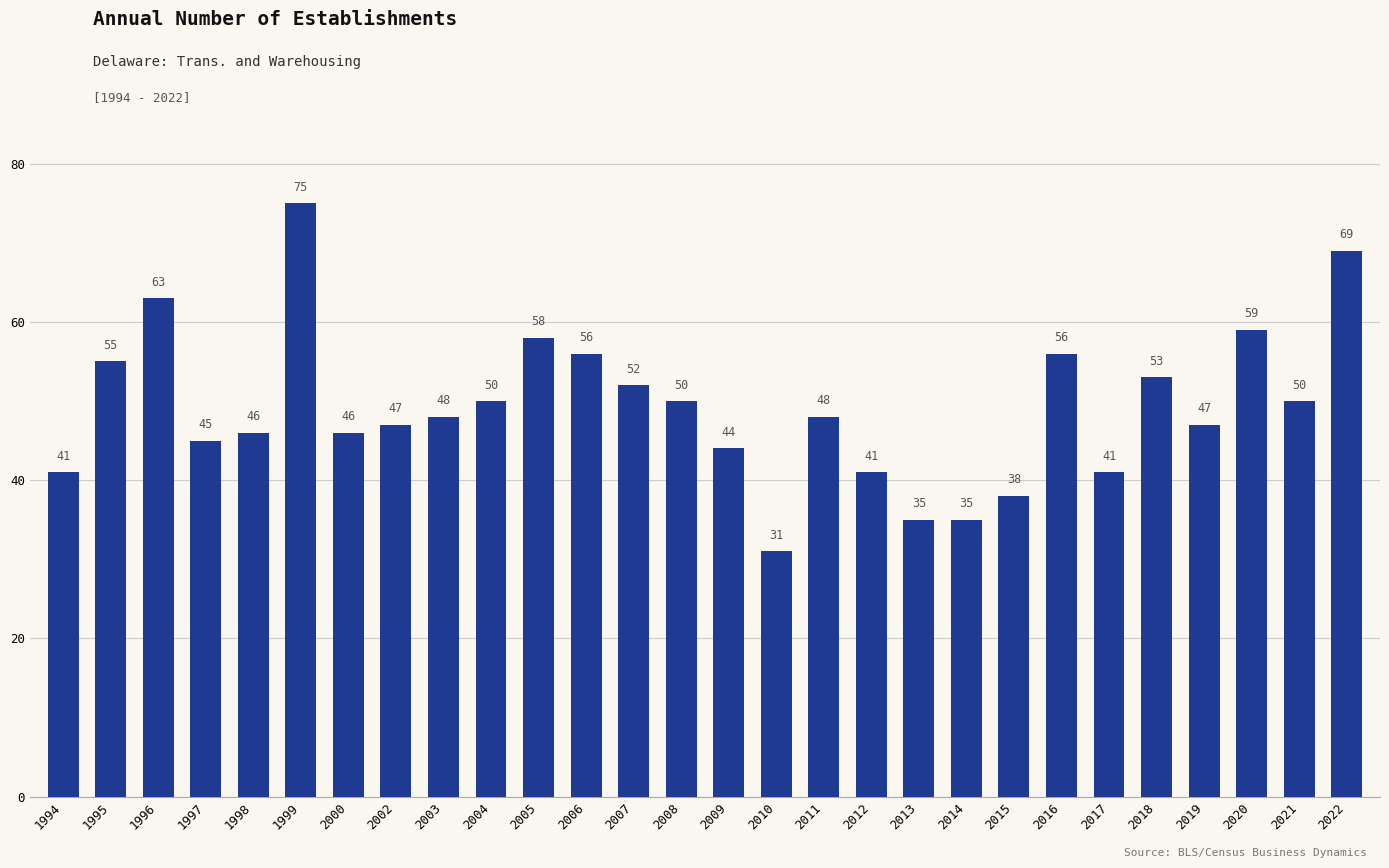

Which has a higher value, 2012 or 2020?

2020